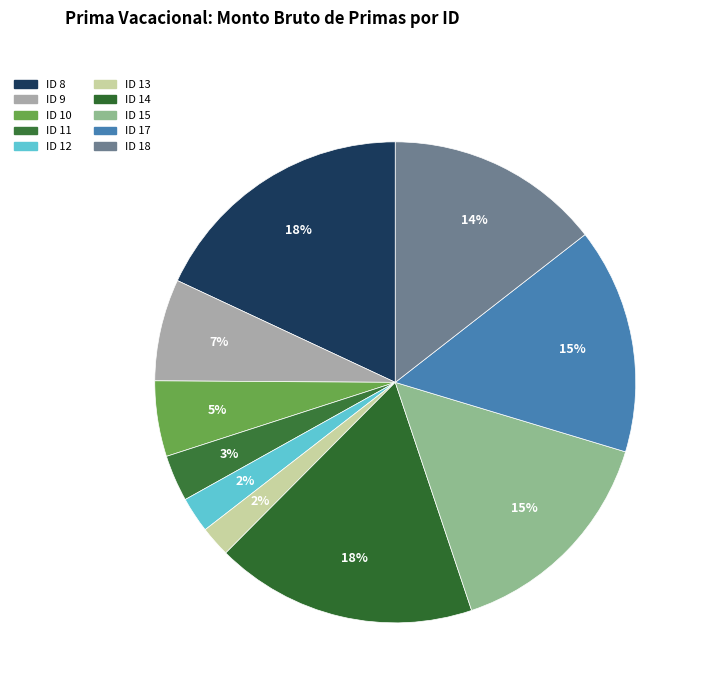

True or false: ID 13 accounts for 13% of the total.

False